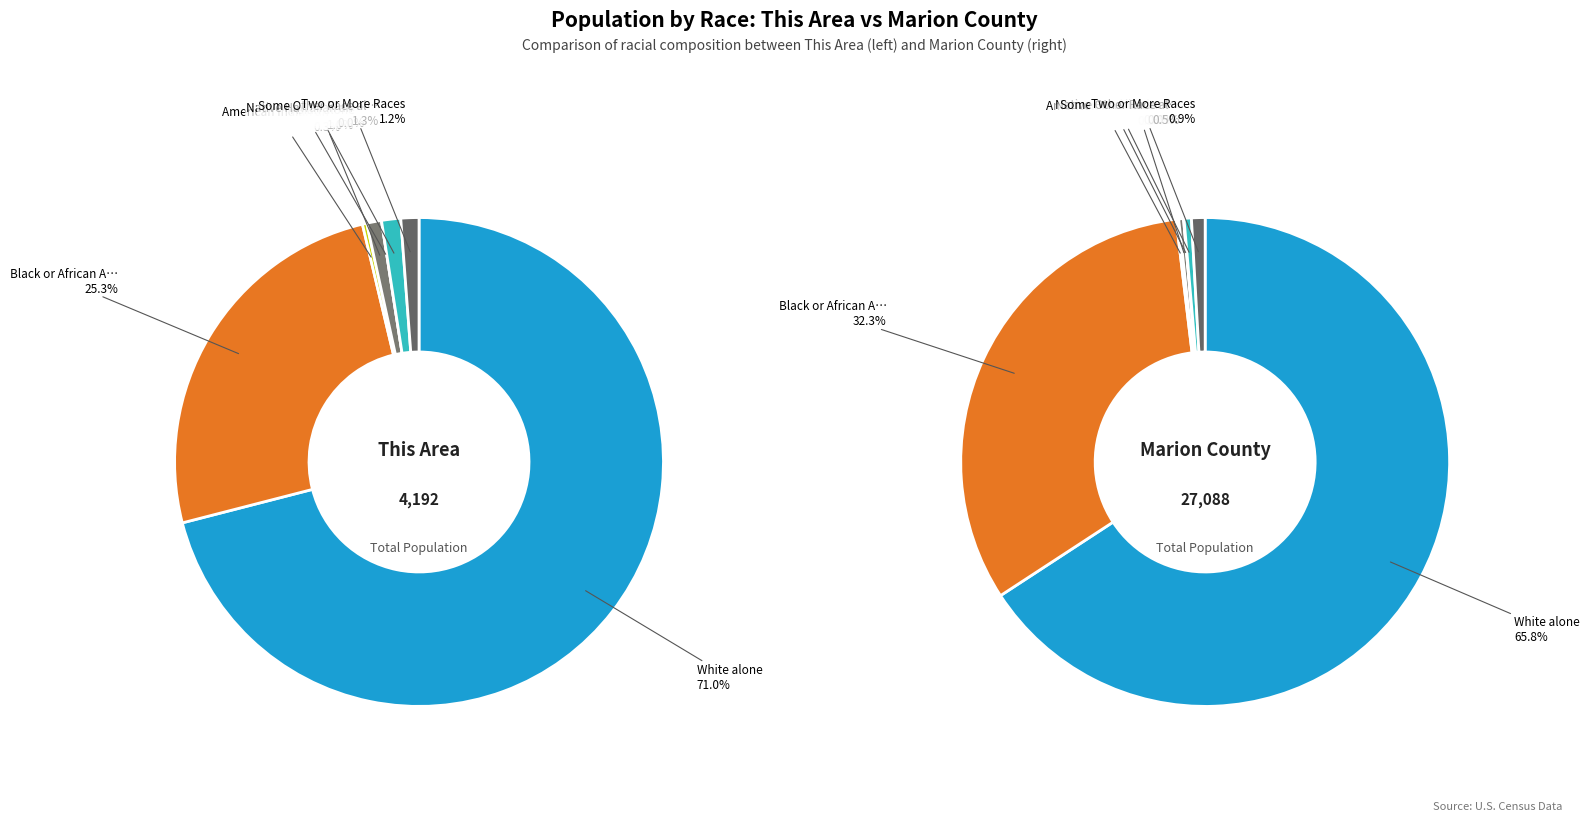

Which category has the biggest portion of the pie?

White alone